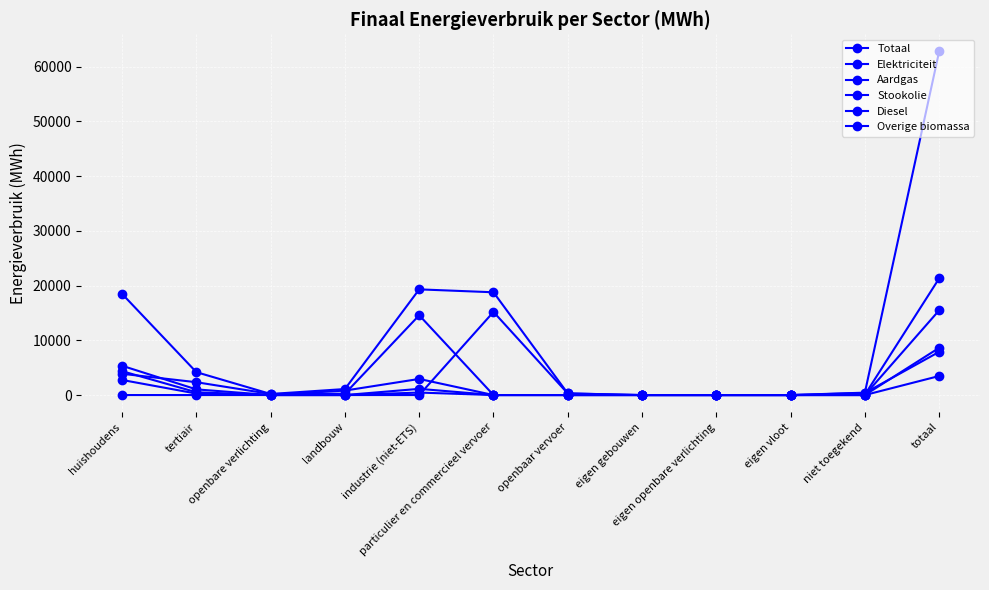

How many lines are shown in the chart?

6